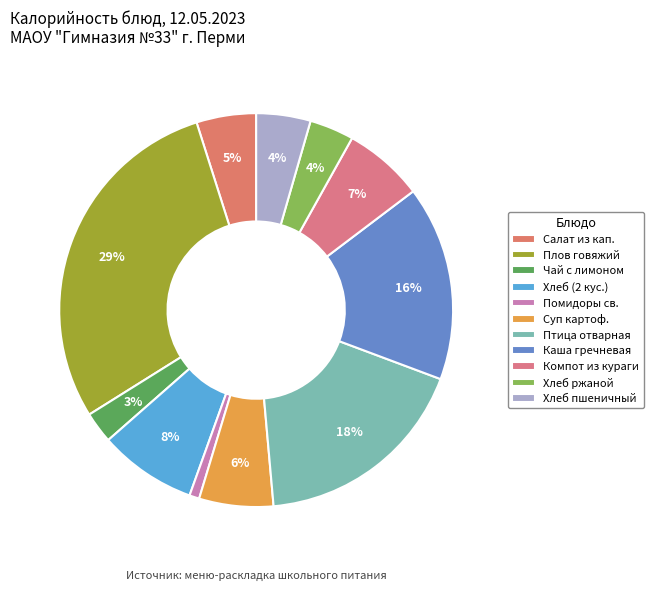

How many segments does this pie chart have?

11